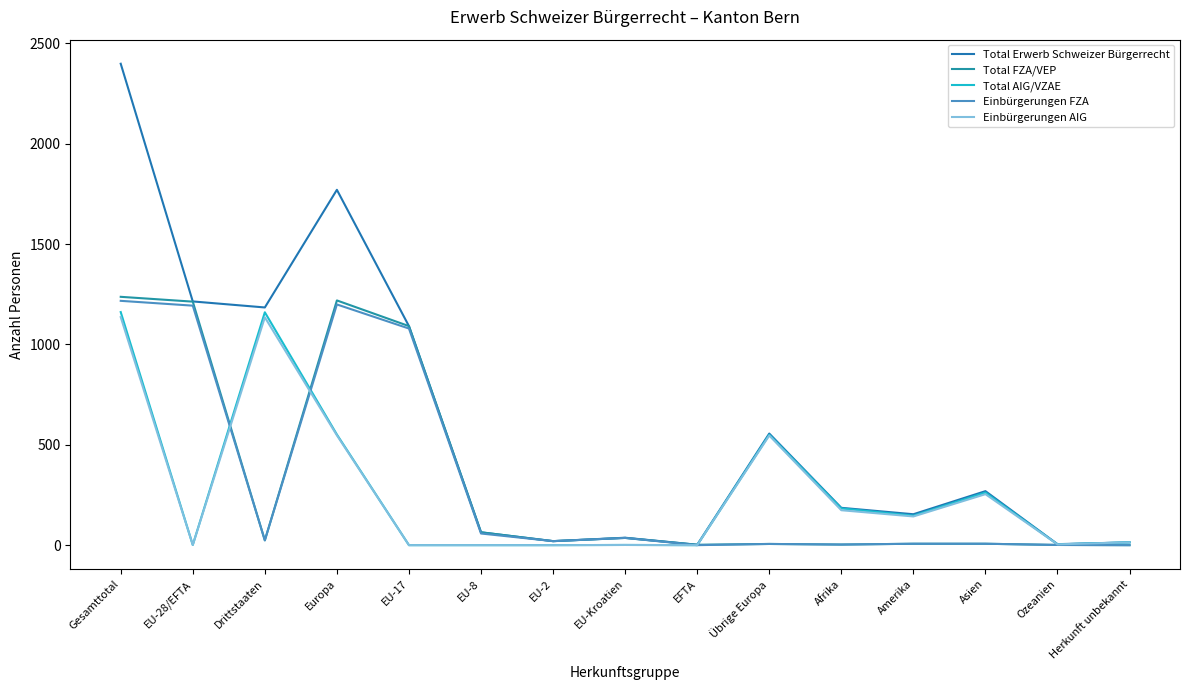

True or false: Einbürgerungen AIG and Total AIG/VZAE cross at least once.

False